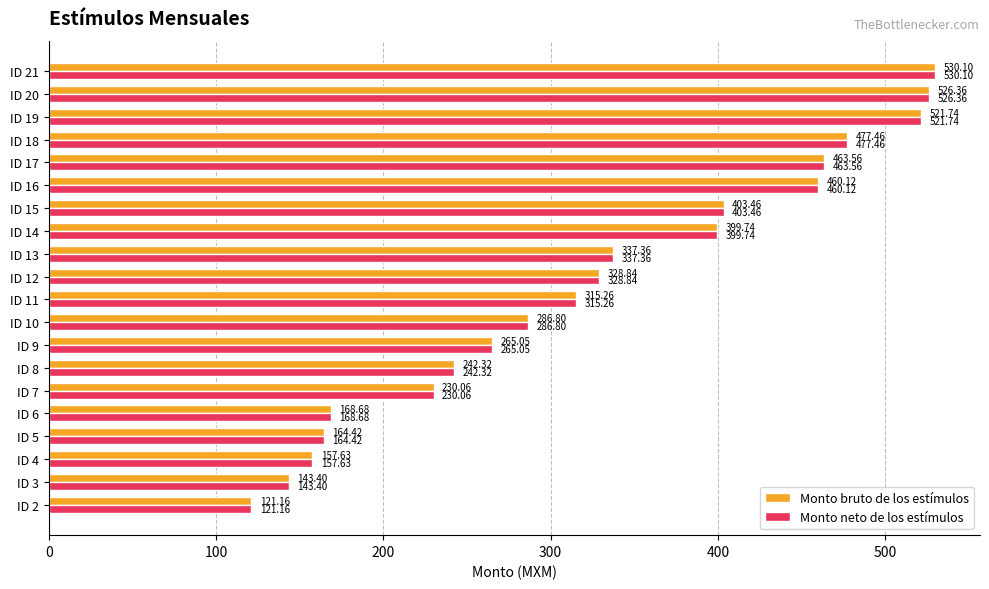

At how many categories does at least one series exceed 380?

8